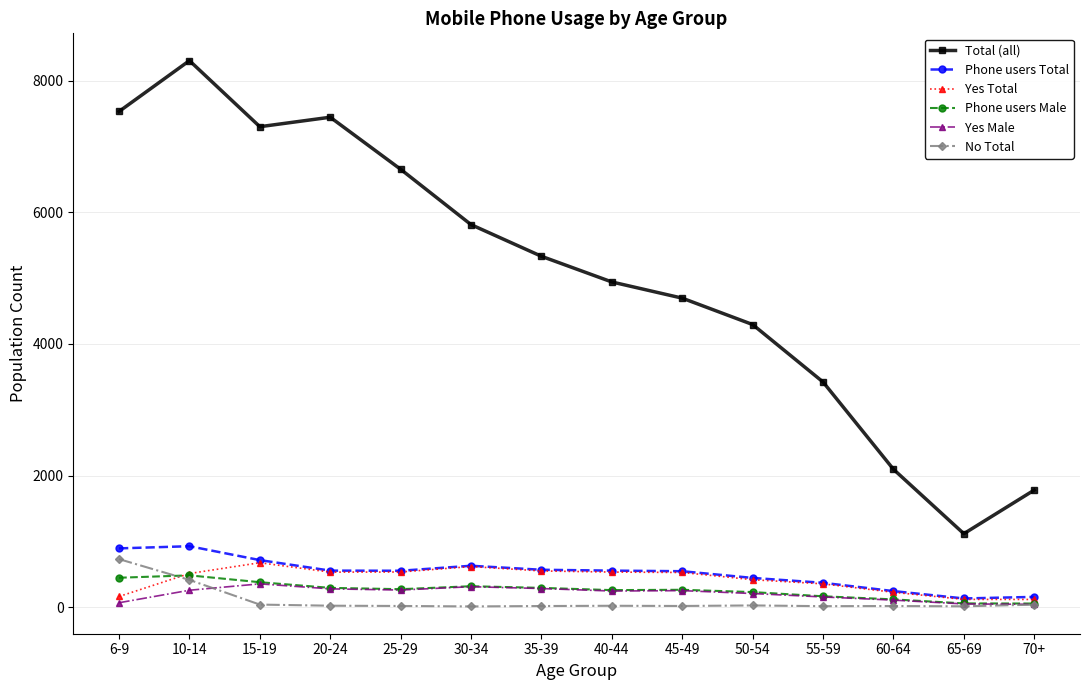

Is the value of Yes Male at 10-14 greater than the value of Phone users Total at 45-49?

No